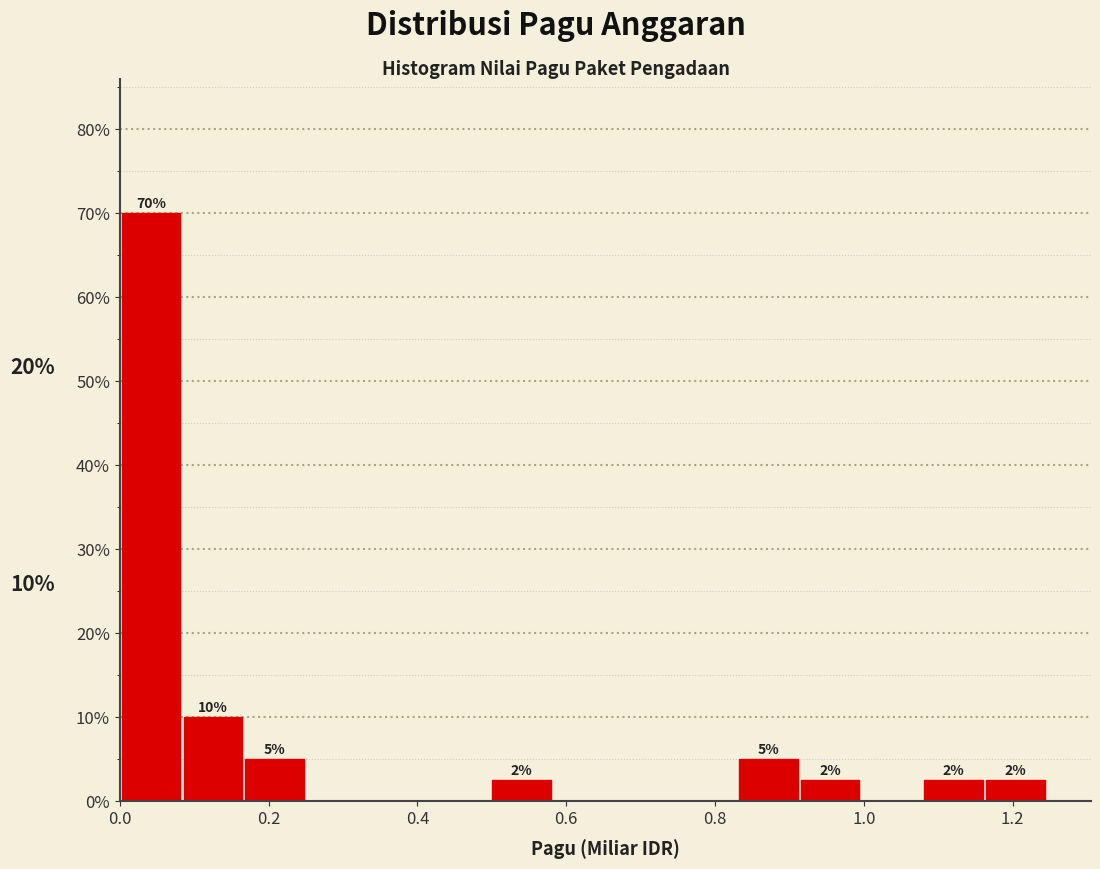

Which range on the x-axis has the tallest bar?

0.00 to 0.08